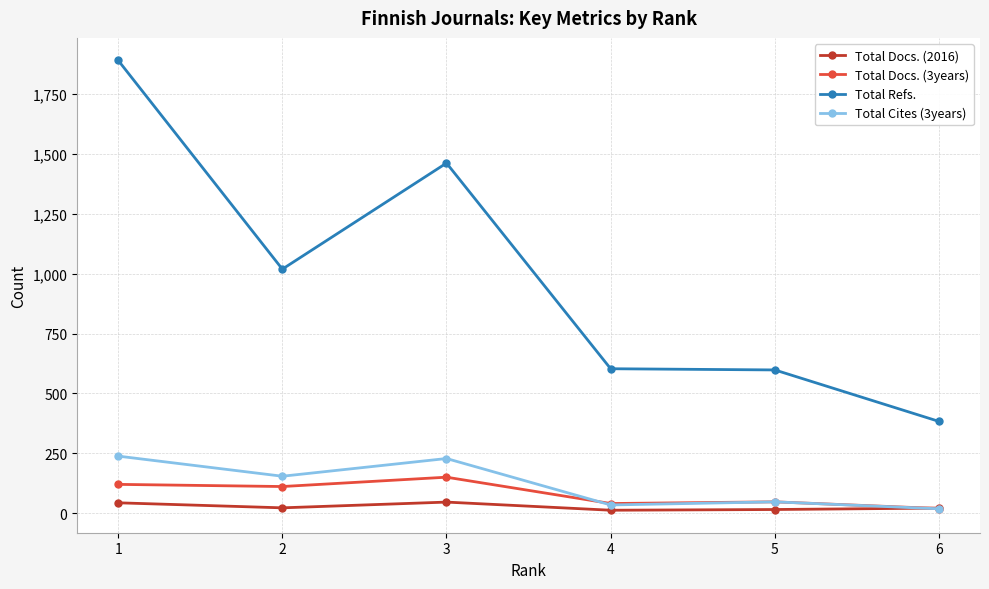

Between 4 and 6, which series saw the biggest shift?

Total Refs.